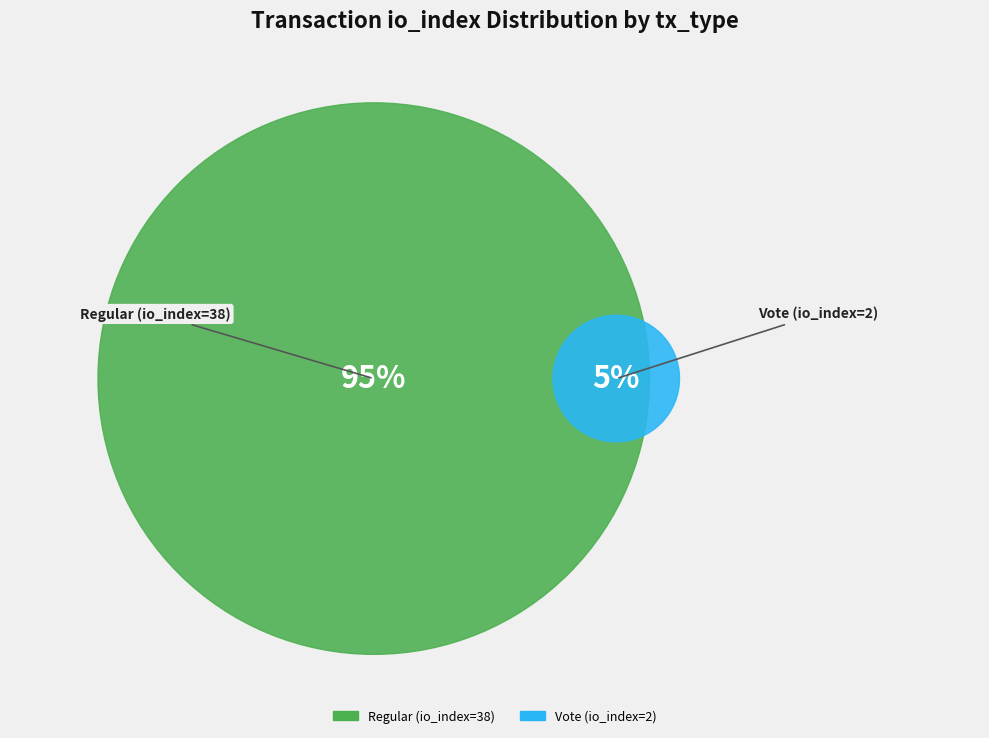

The Regular (io_index=38) slice represents 95% of the pie. True or false?

True